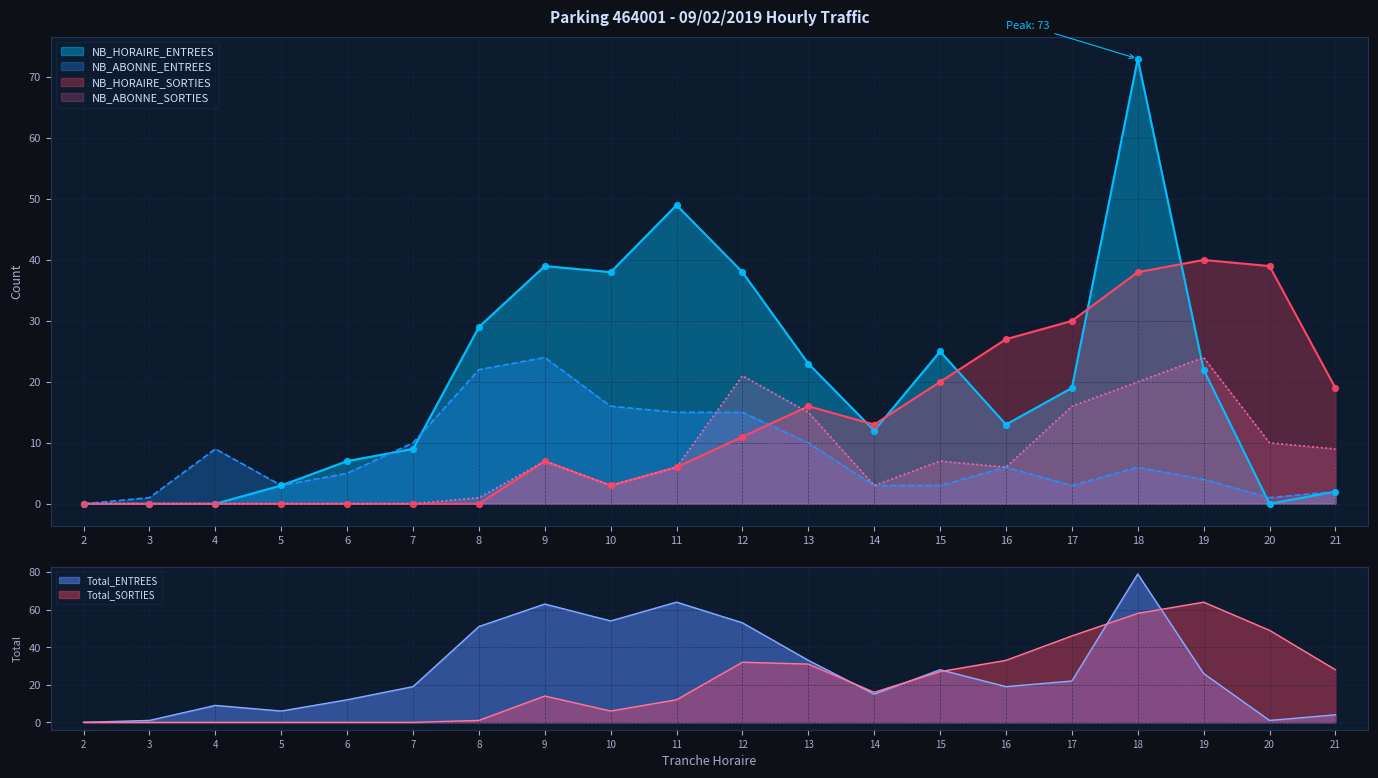

Which series has the largest total across all categories?

NB_HORAIRE_ENTREES